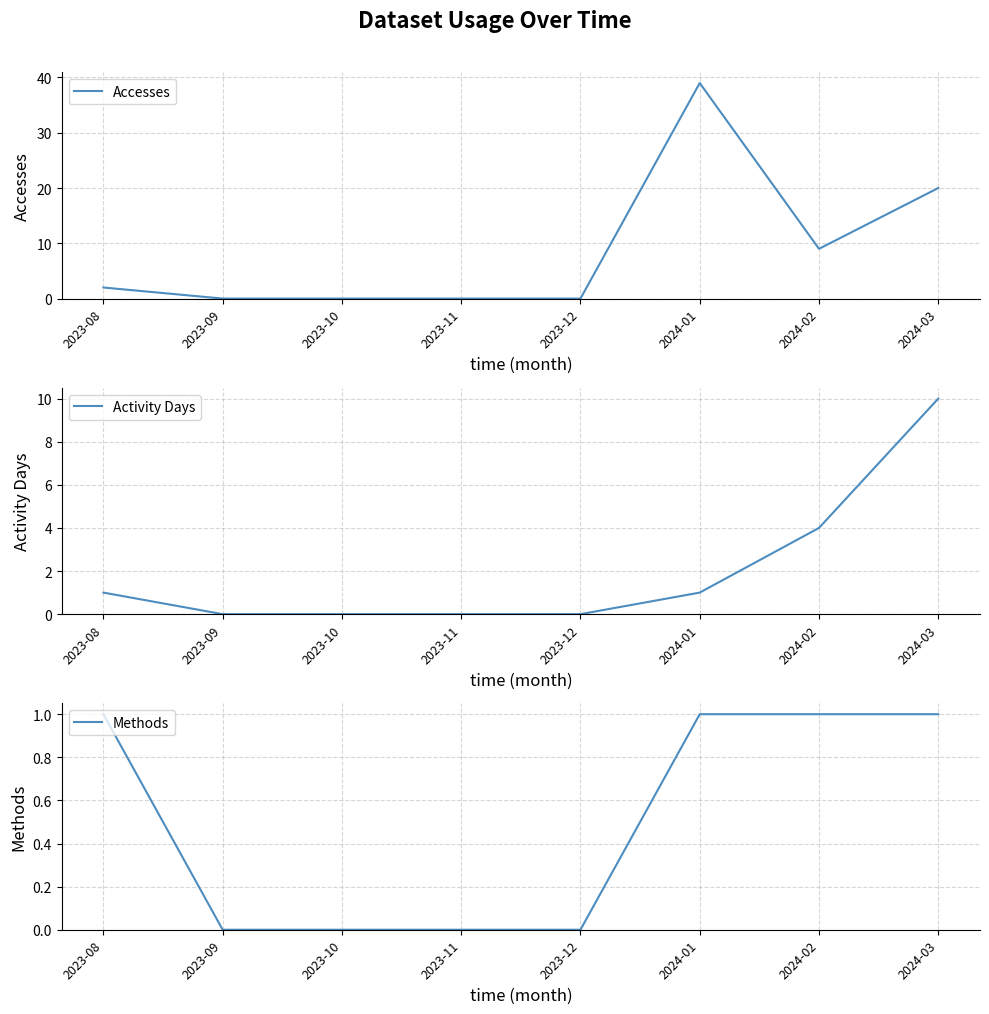

Does the chart display data point markers on the line(s)?

No